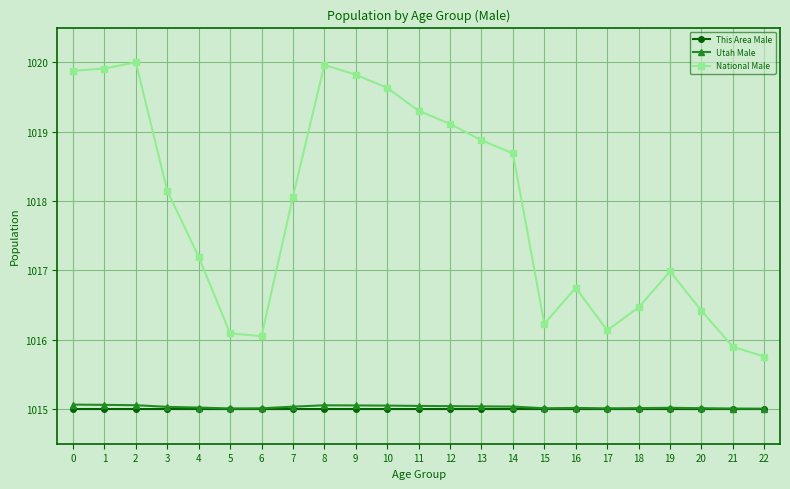

True or false: National Male and This Area Male cross at least once.

False